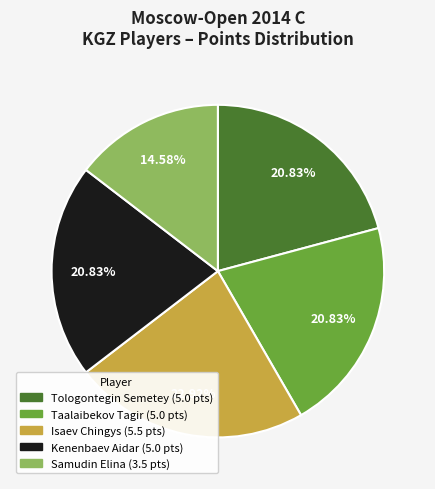

How many segments does this pie chart have?

5